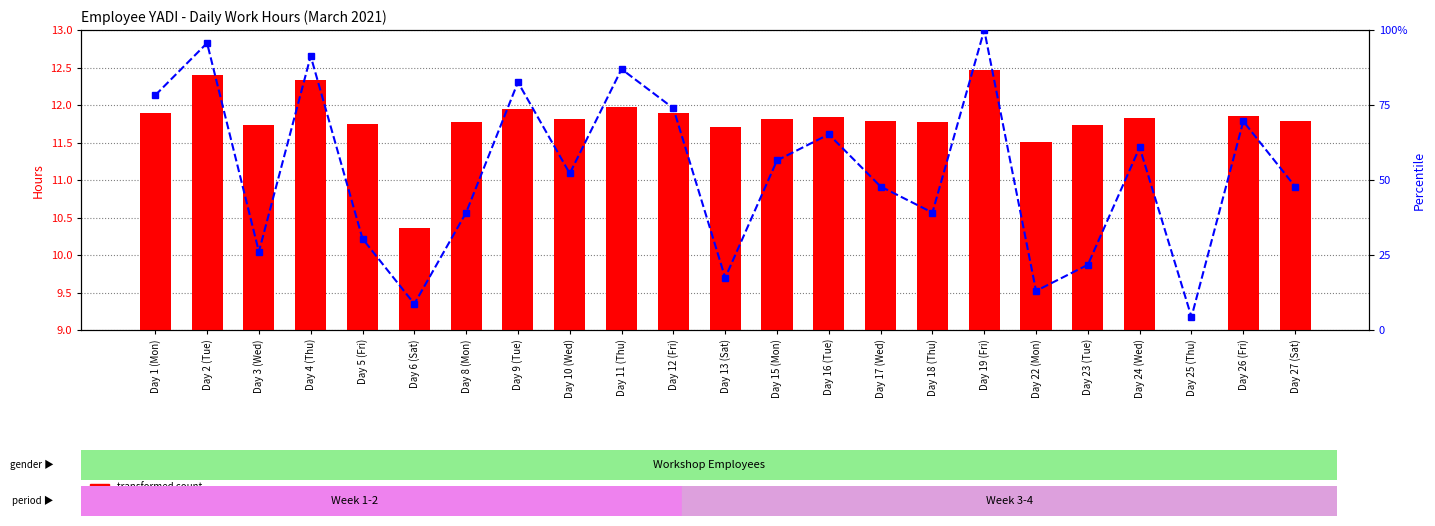

True or false: percentile rank within the sample has a value of 139.2 at Day 4 (Thu).

False